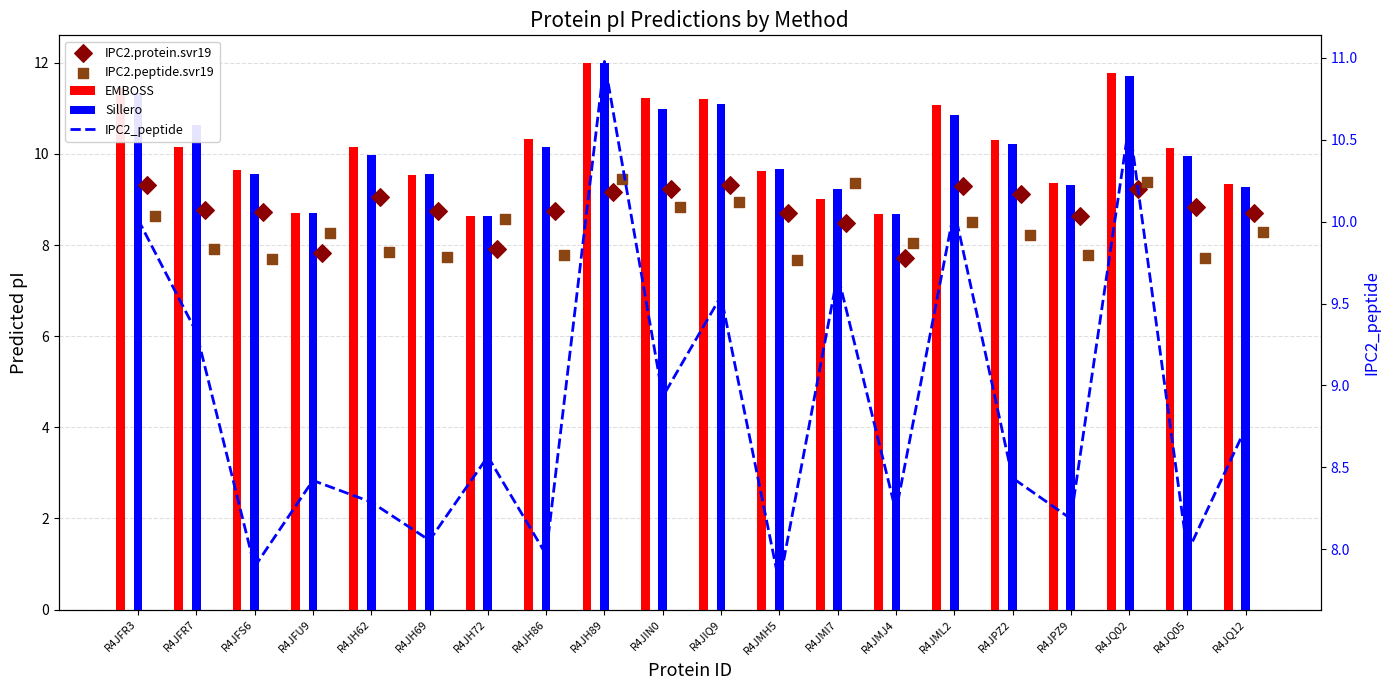

What is the total value across all series at R4JPZ2?

46.3